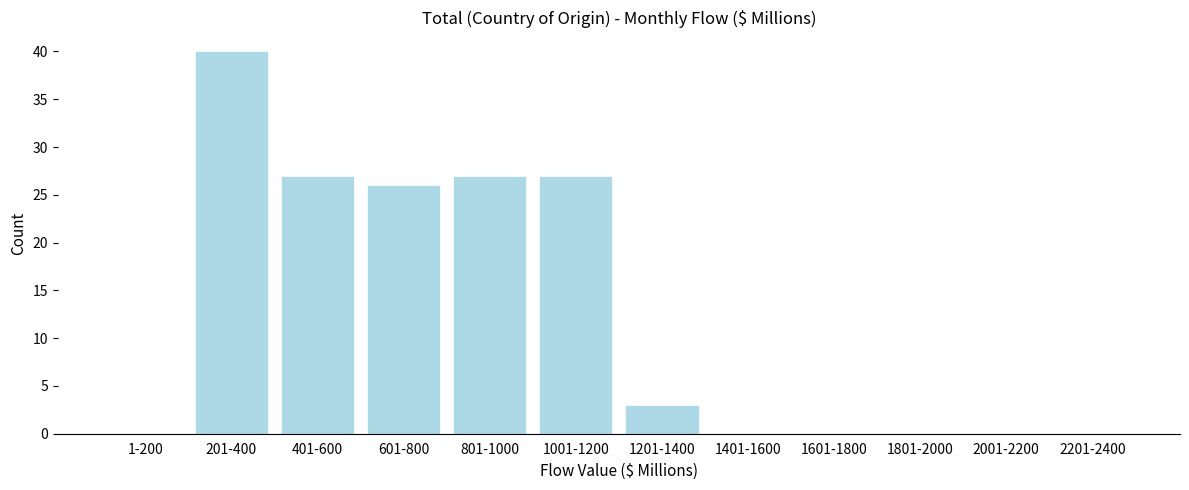

Reading left to right, what are all the values shown in this chart?

1-200=0	201-400=40	401-600=27	601-800=26	801-1000=27	1001-1200=27	1201-1400=3	1401-1600=0	1601-1800=0	1801-2000=0	2001-2200=0	2201-2400=0